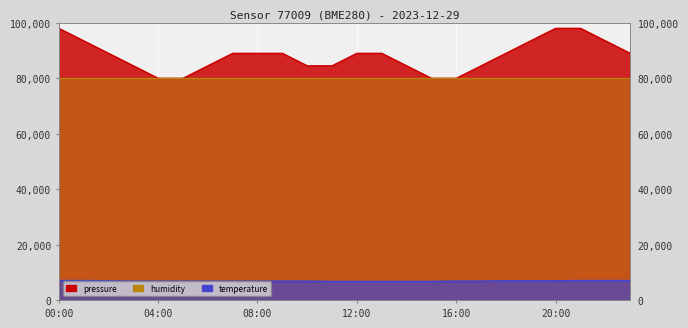

Where does the pressure series first go above 89000?

00:00